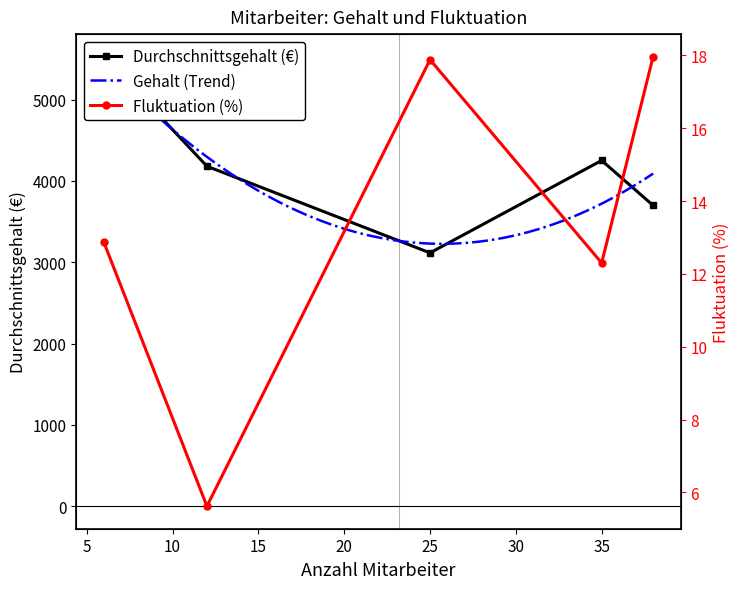

At which label does Fluktuation (%) reach its peak?

38